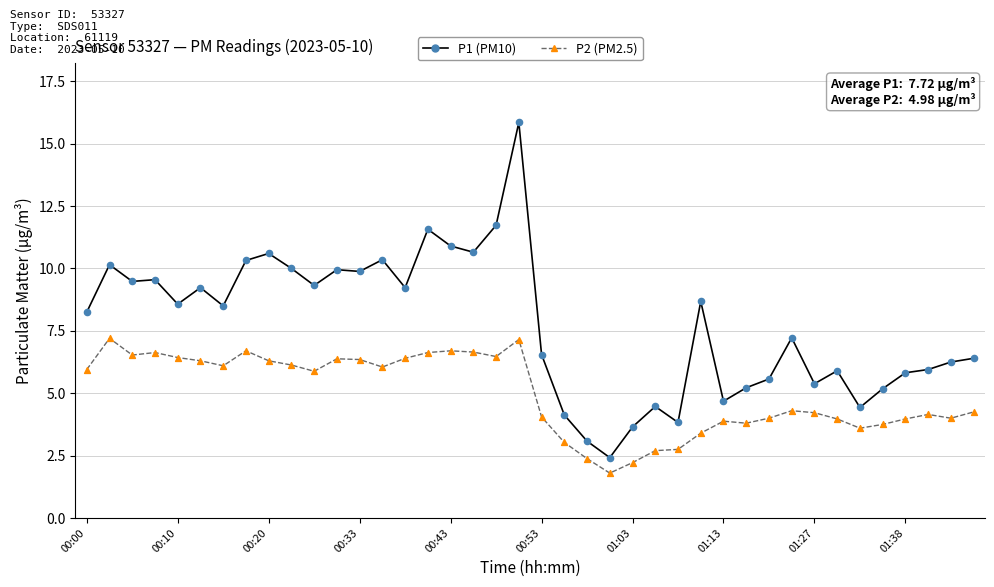

How many points are shown in the scatter plot?

80